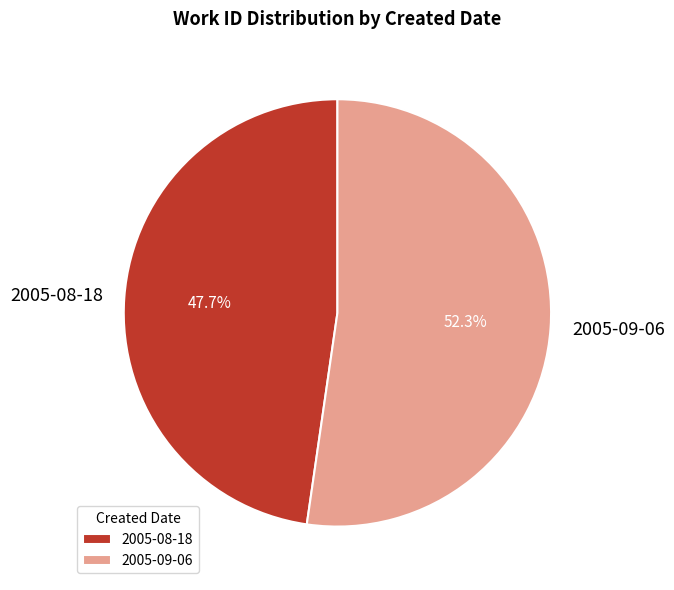

Does 2005-08-18 represent more than half of the total?

No